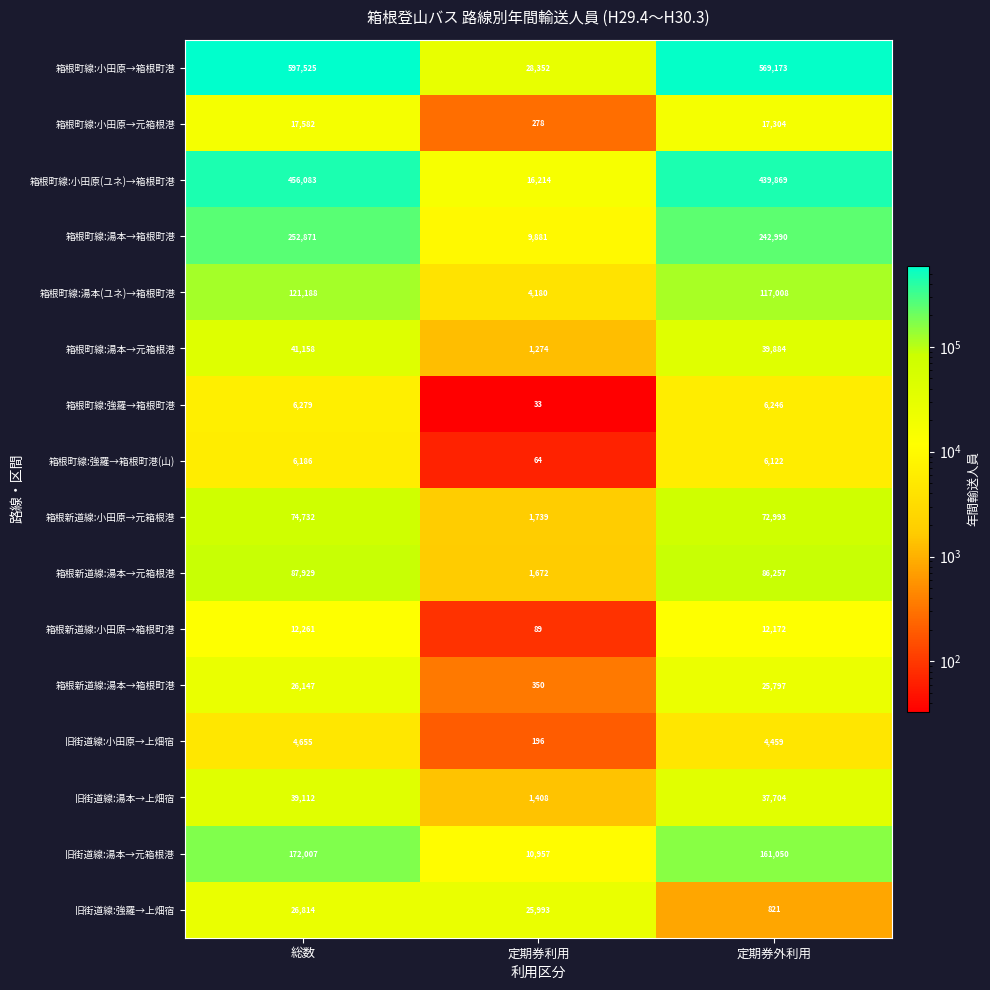

Which label corresponds to the largest value in the chart?

総数